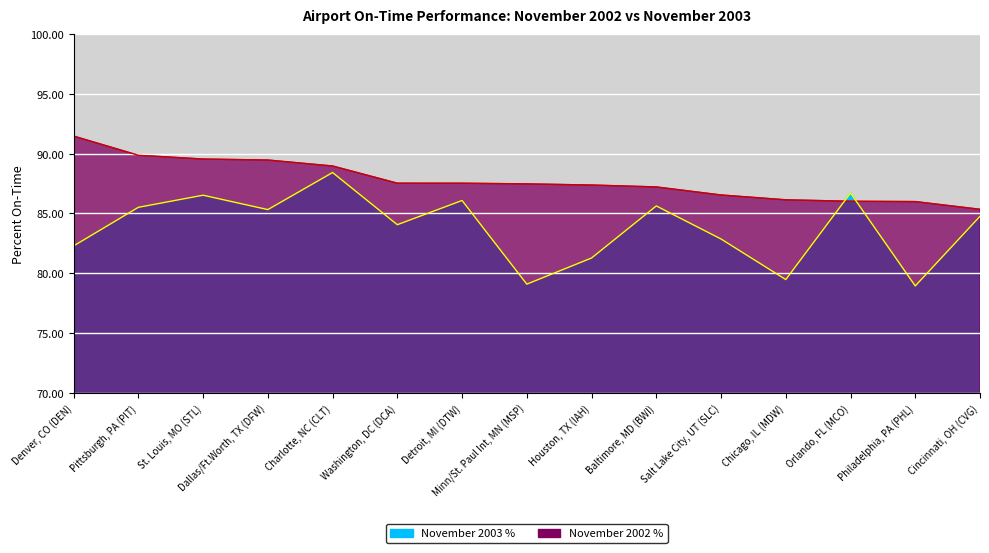

Between Pittsburgh, PA (PIT) and Washington, DC (DCA), which series saw the biggest shift?

November 2002 %